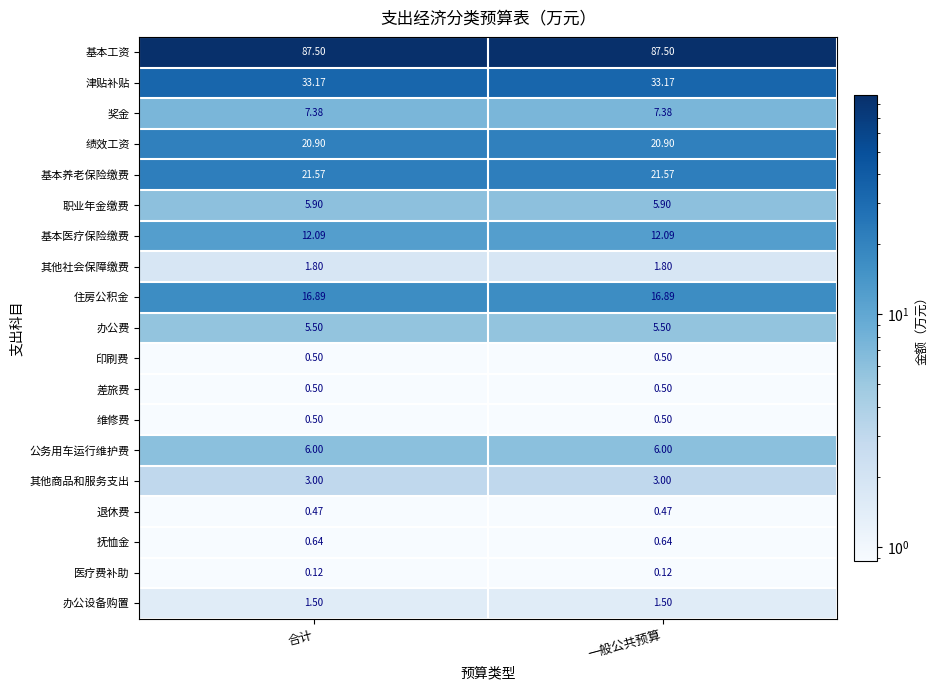

Rank the series at 一般公共预算 from lowest to highest value.

医疗费补助, 退休费, 印刷费, 差旅费, 维修费, 抚恤金, 办公设备购置, 其他社会保障缴费, 其他商品和服务支出, 办公费, 职业年金缴费, 公务用车运行维护费, 奖金, 基本医疗保险缴费, 住房公积金, 绩效工资, 基本养老保险缴费, 津贴补贴, 基本工资